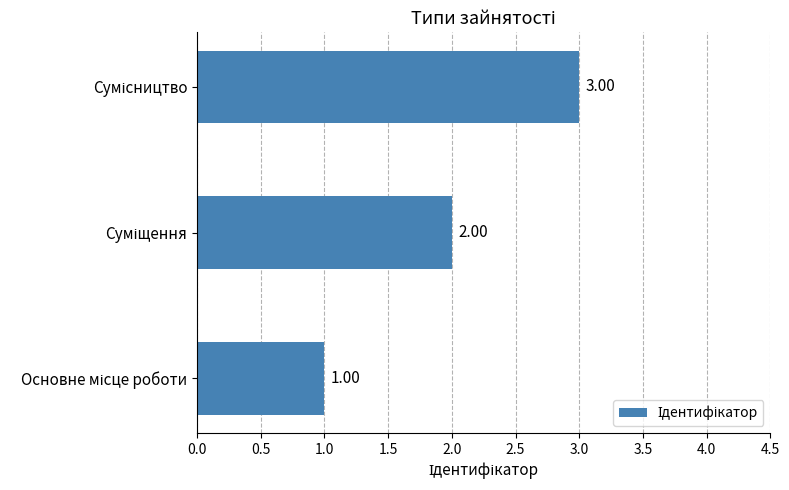

What is the sum of all values?

6